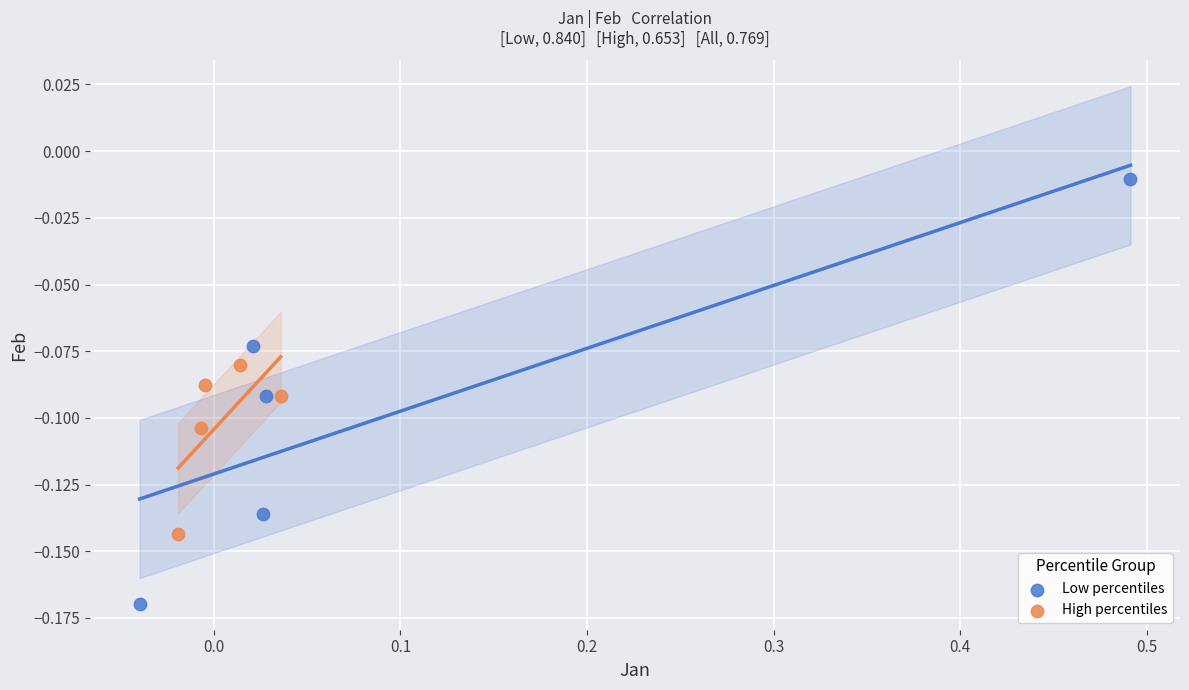

Which series reaches the minimum Y coordinate?

Low percentiles